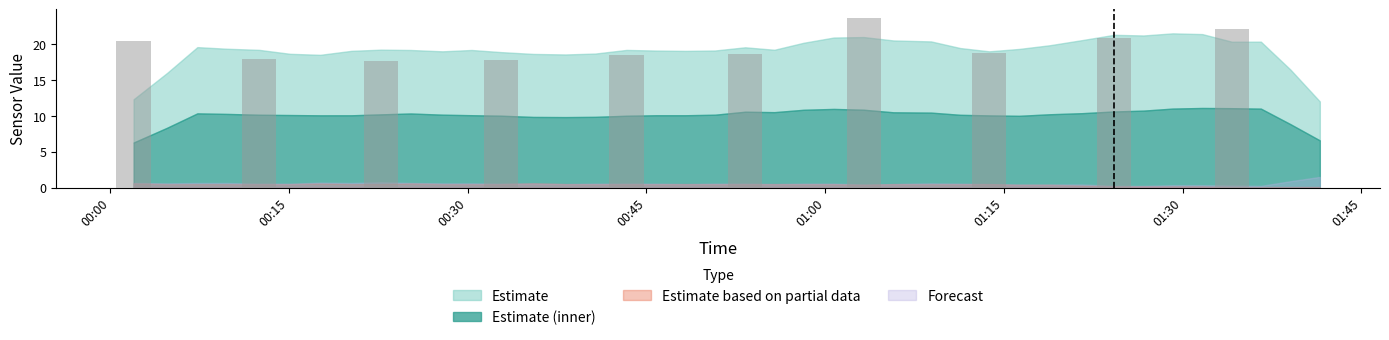

What is the difference between the maximum and minimum values?

6.0